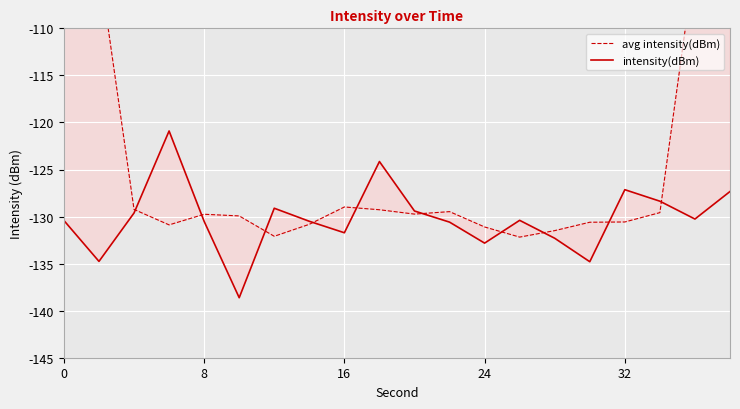

List the series in order of their overall mean, highest first.

avg intensity(dBm), intensity(dBm)